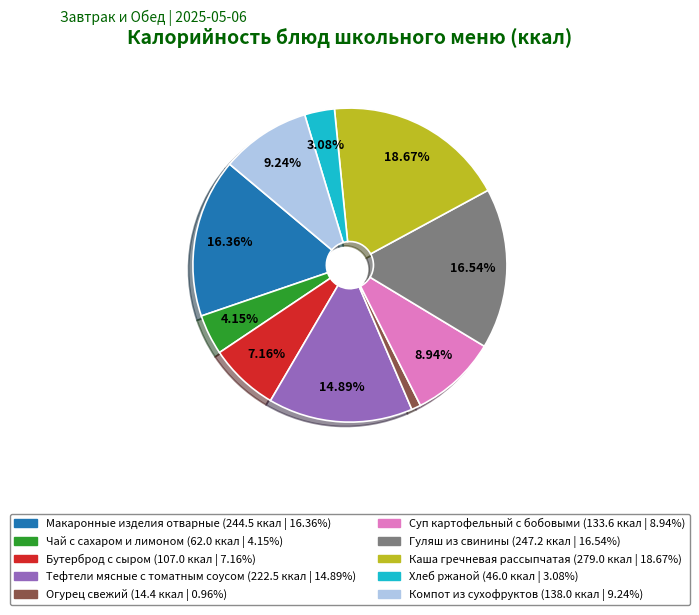

Is it true that Тефтели мясные с томатным соусом is 21% of the pie?

False